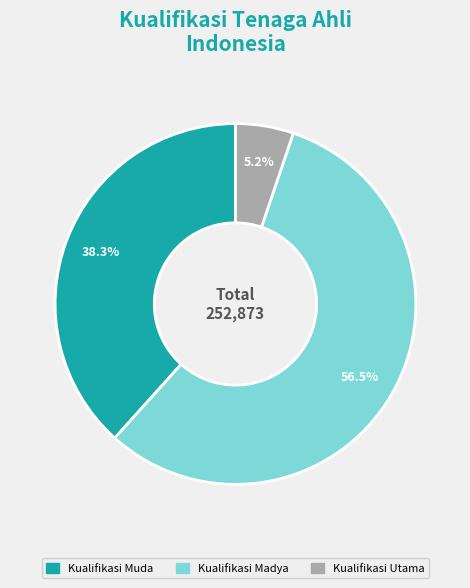

To the nearest percent, what is the difference between the largest and smallest slice percentages?

51%